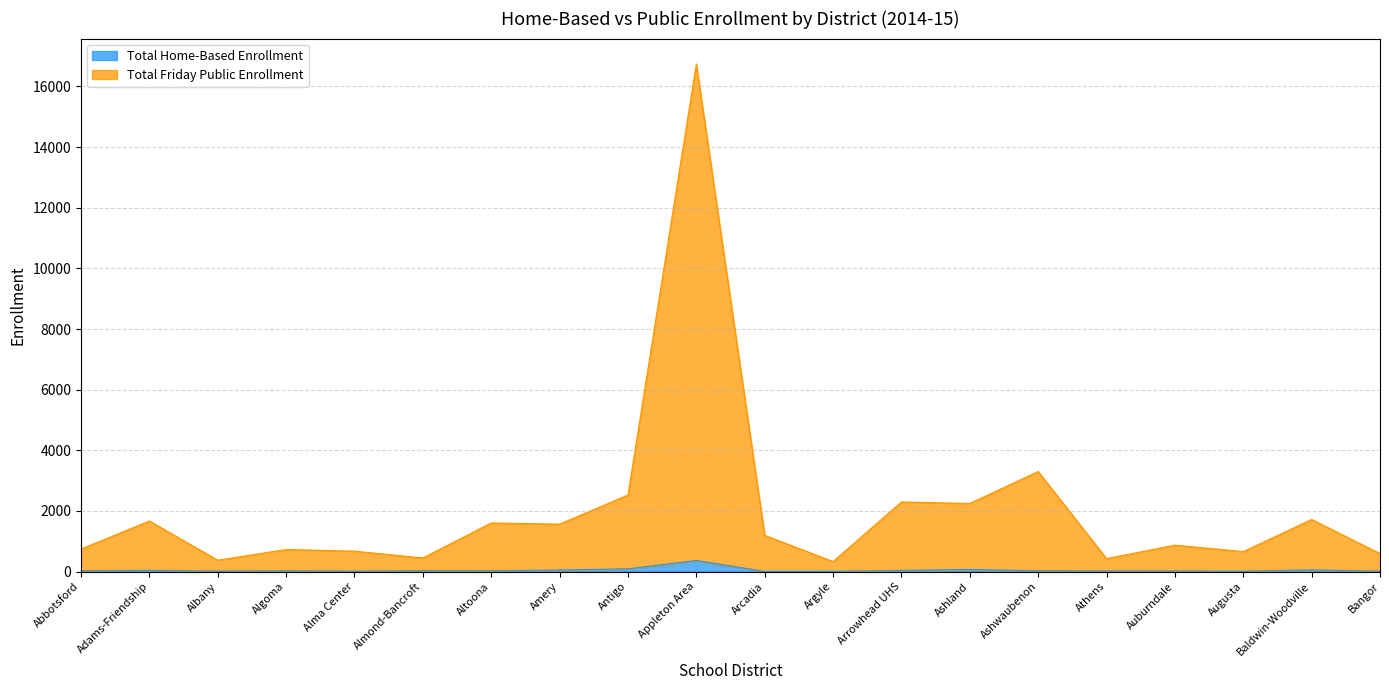

What is the sum of all Total Friday Public Enrollment values?

40729